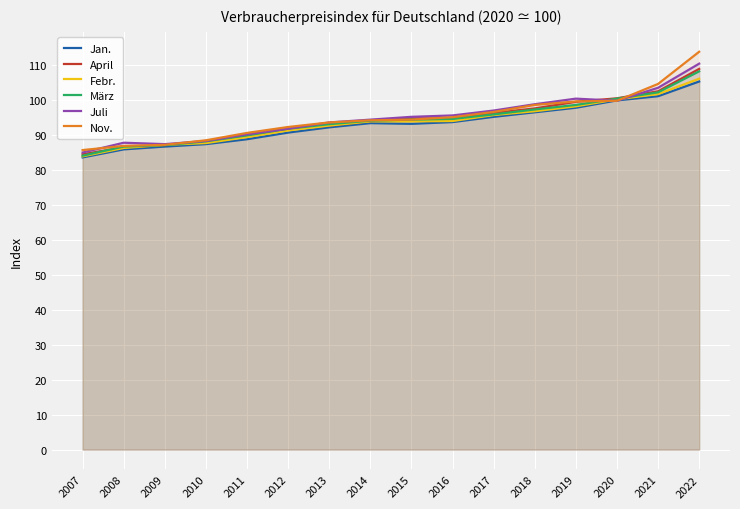

Is the value of April at 2013 greater than the value of Juli at 2020?

No